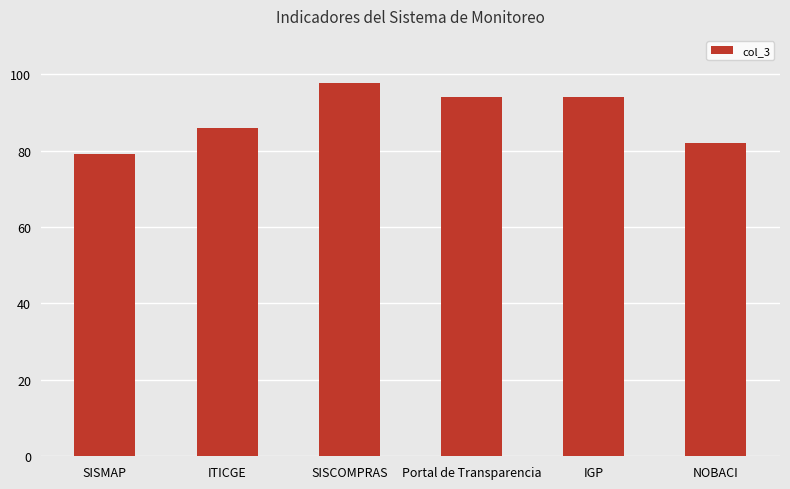

What is the sum of the values at Portal de Transparencia and SISMAP?

173.0